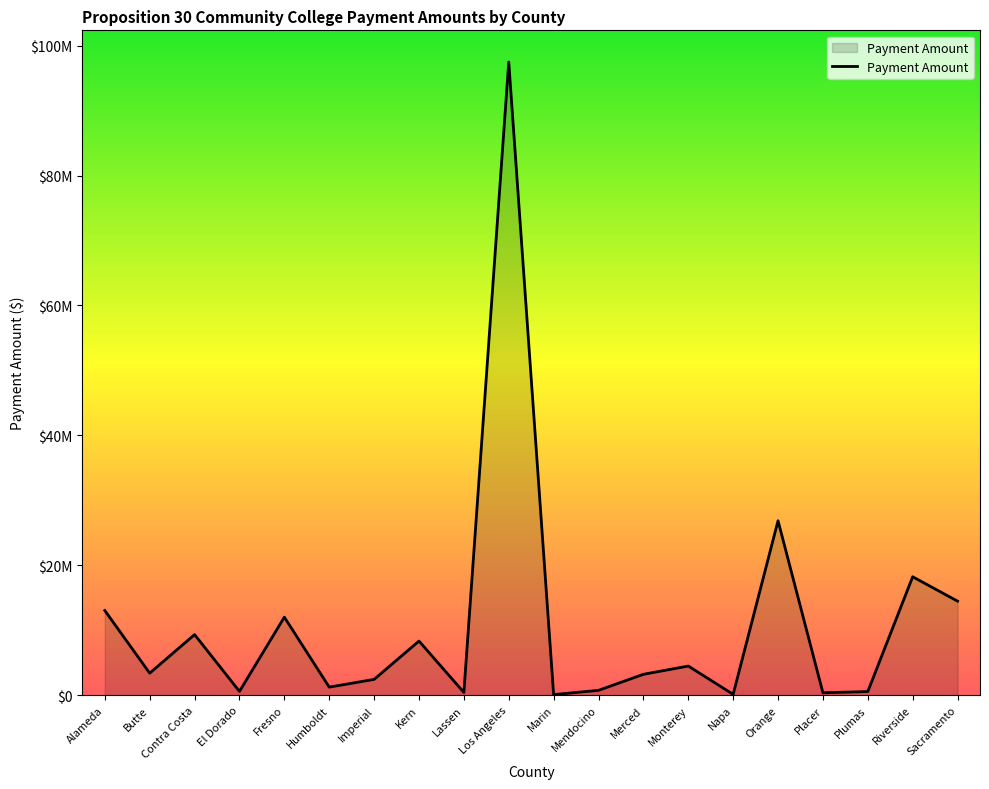

Does the chart display data point markers on the line(s)?

No